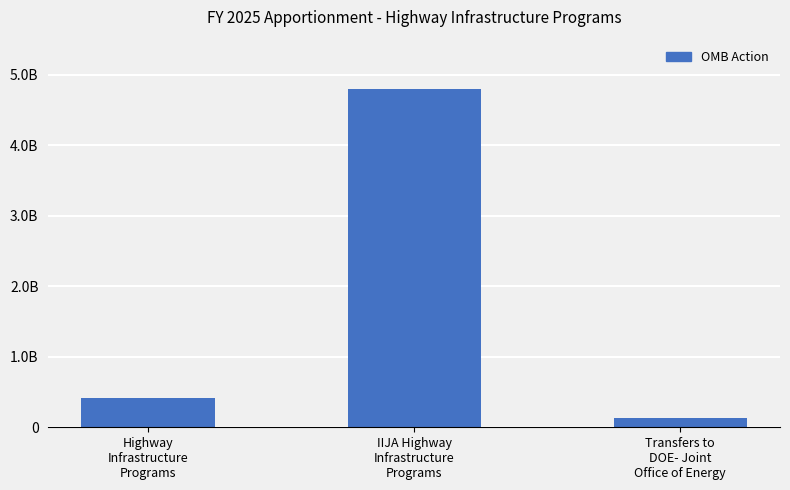

What is the ratio of the value at IIJA Highway
Infrastructure
Programs to the value at Highway
Infrastructure
Programs?

11.5